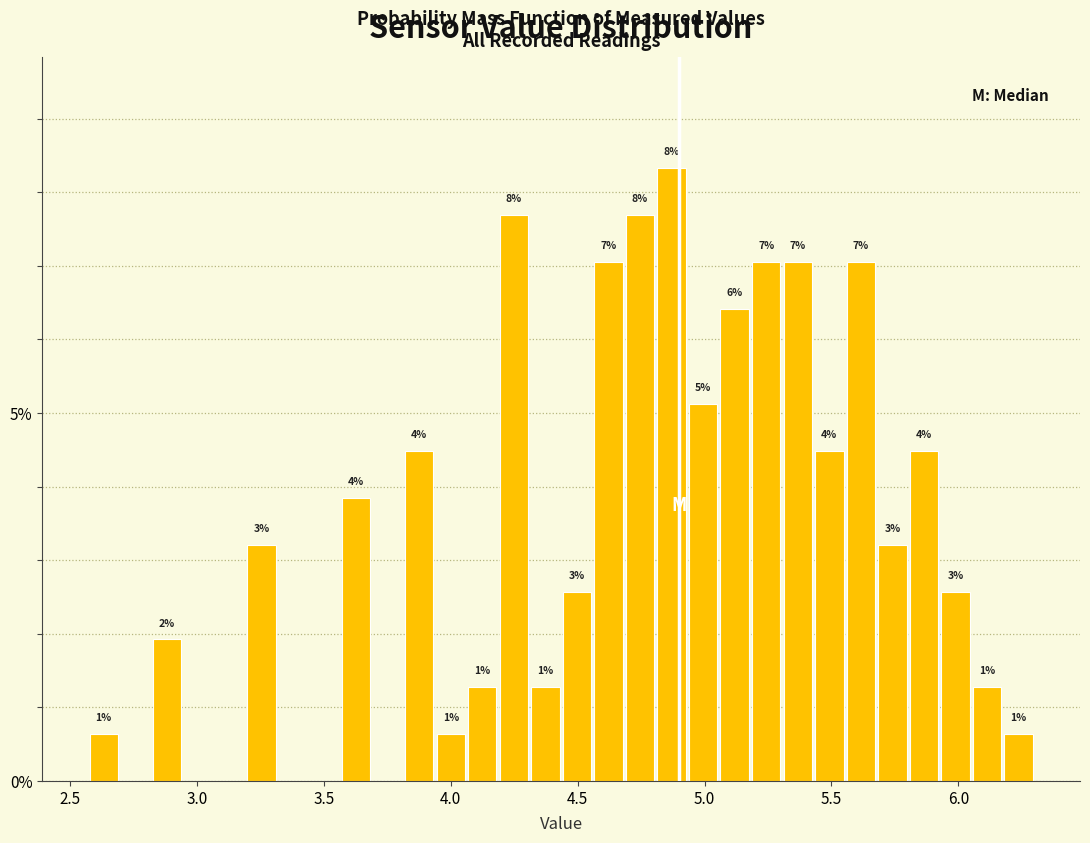

Around what value on the x-axis is the tallest bar? Give the approximate position of its centre, as read against the axis.

4.85